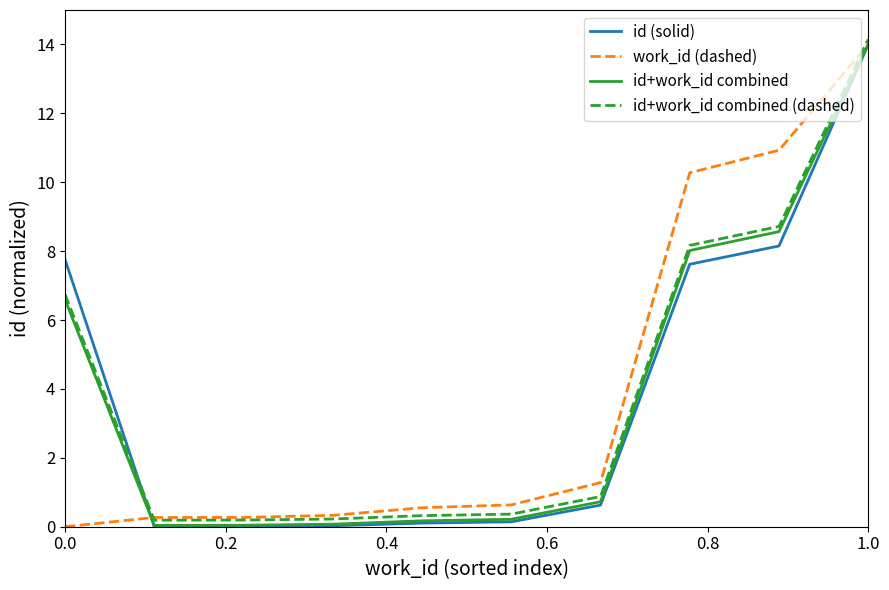

What is the greatest value displayed?

14.2